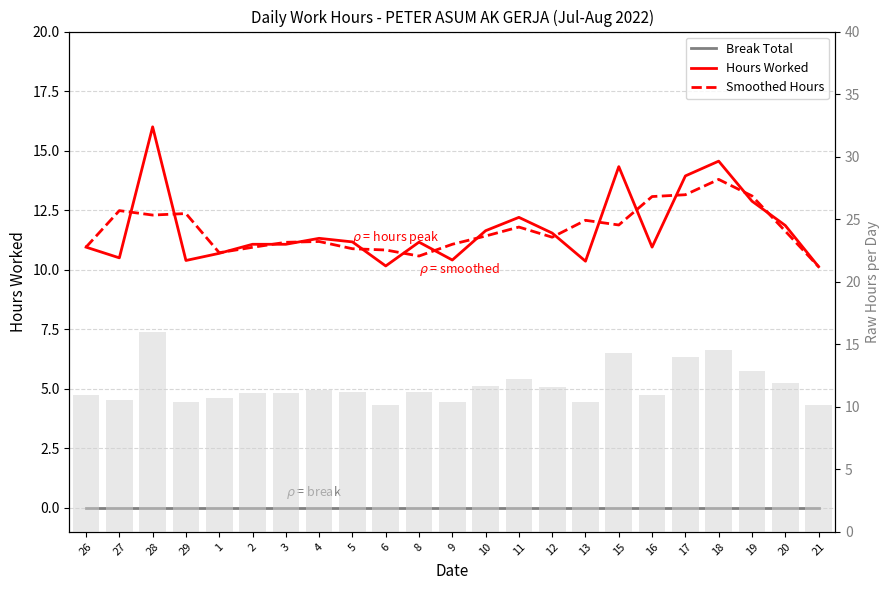

What are all the series names shown in the legend?

Break Total, Hours Worked, Smoothed Hours